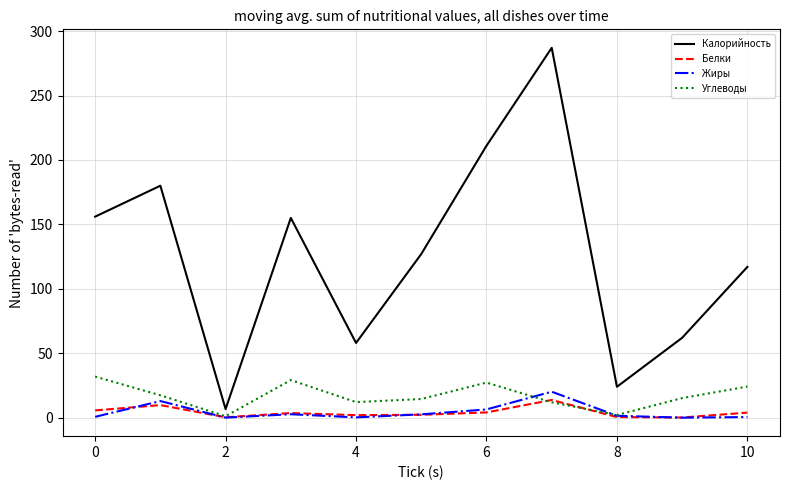

Which series has the largest total across all categories?

Калорийность